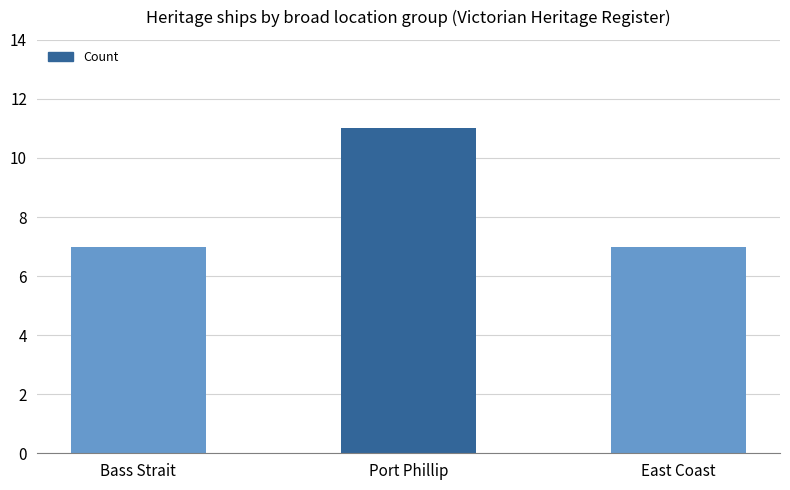

The chart shows a value of 16 at Port Phillip. True or false?

False